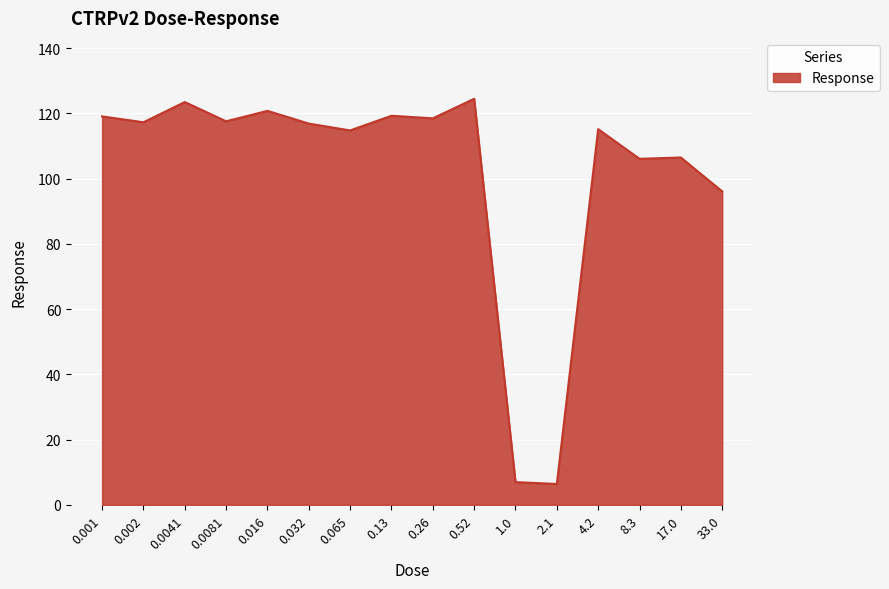

How many lines are shown in the chart?

1